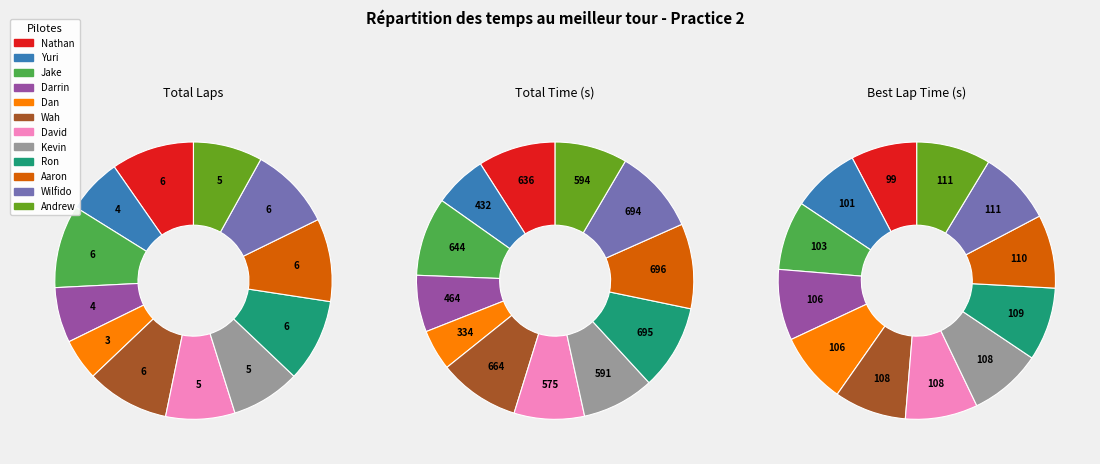

To the nearest percent, what is the difference between the largest and smallest slice percentages?

5%